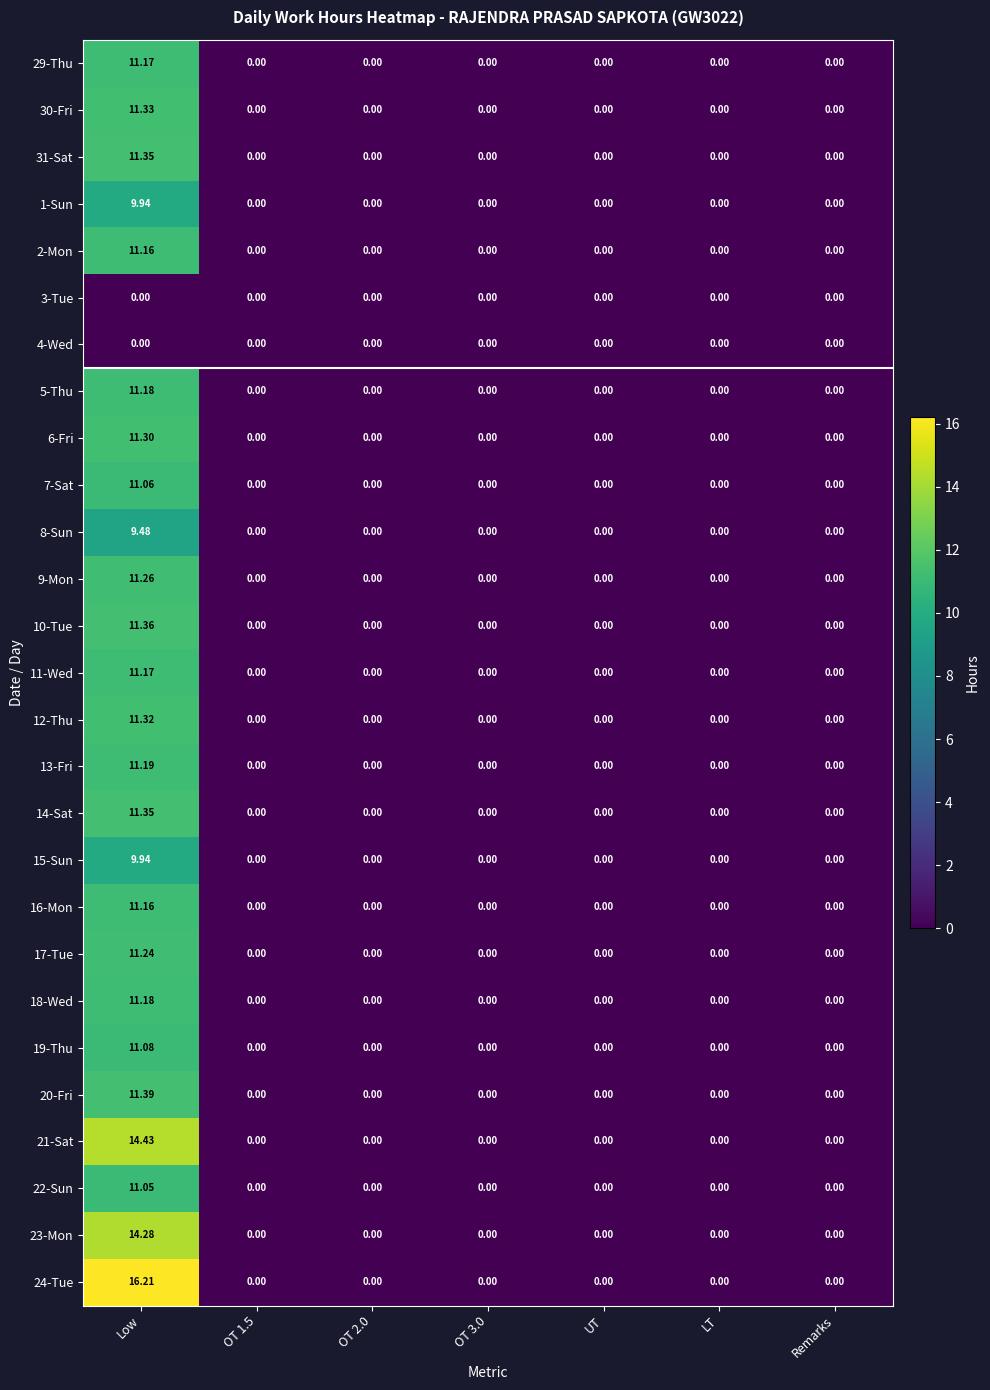

At how many categories does at least one series exceed 5?

1